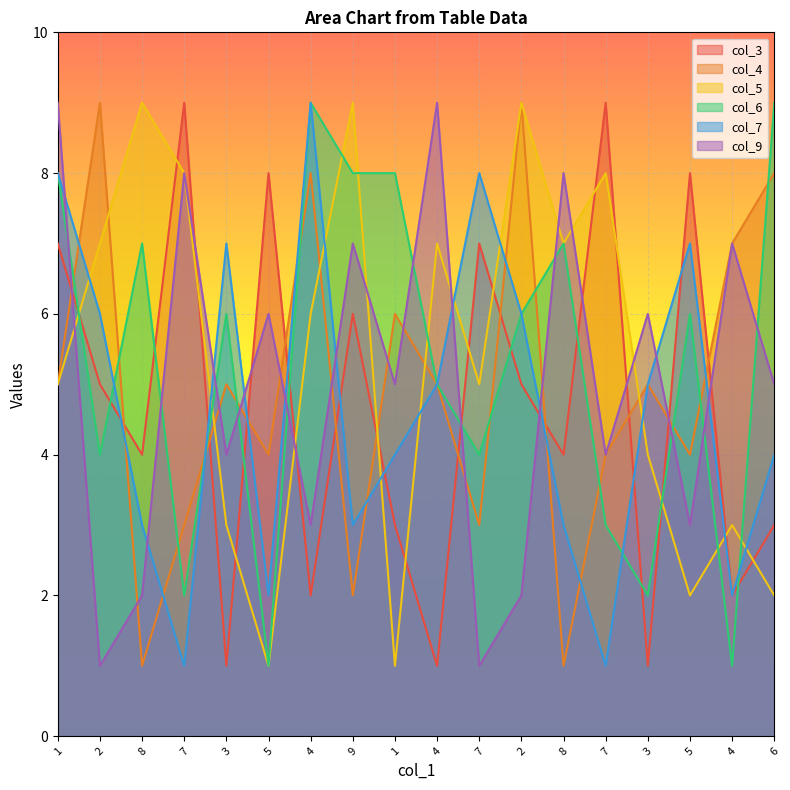

True or false: col_9 has more than 0 points higher than both neighbors.

True